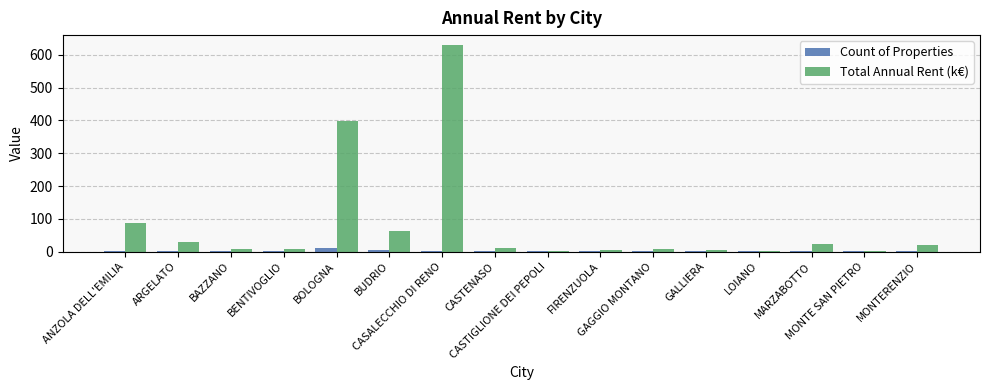

What is the sum of all Total Annual Rent (k€) values?

1301.1